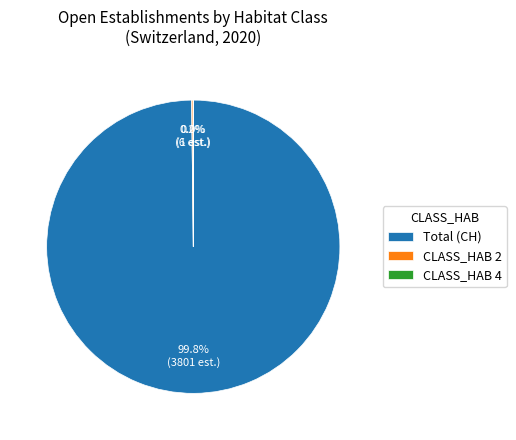

Which category has the biggest portion of the pie?

Total (CH)